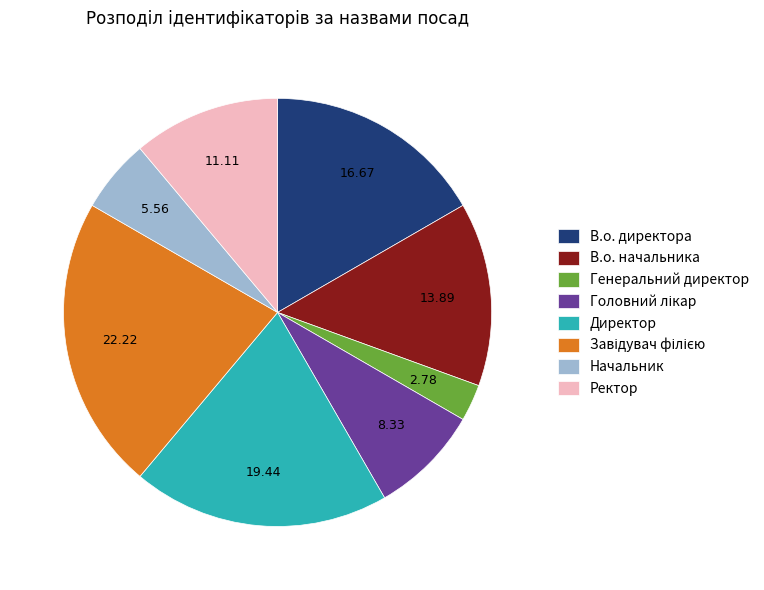

Is there any slice that represents more than half of the pie?

No